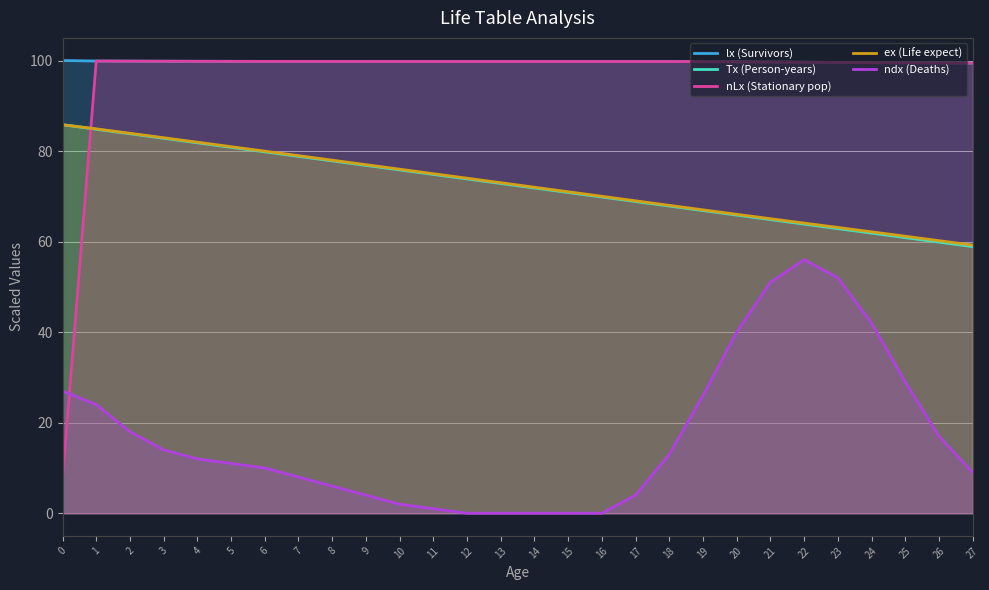

Which series has the largest total across all categories?

lx (Survivors)